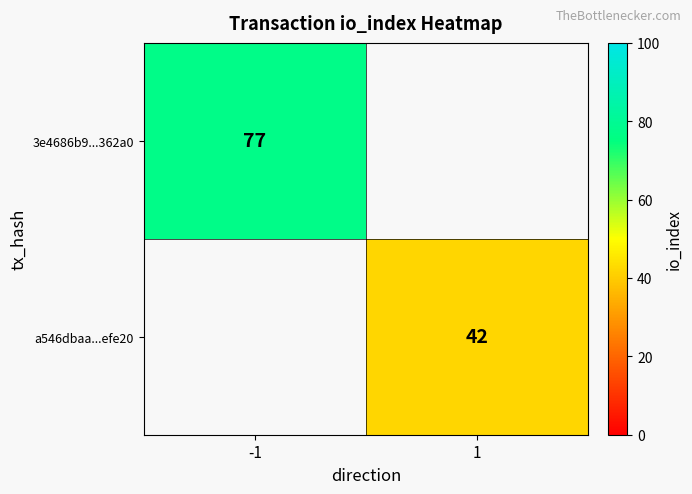

What is the spread (max minus min) of values at 1?

42